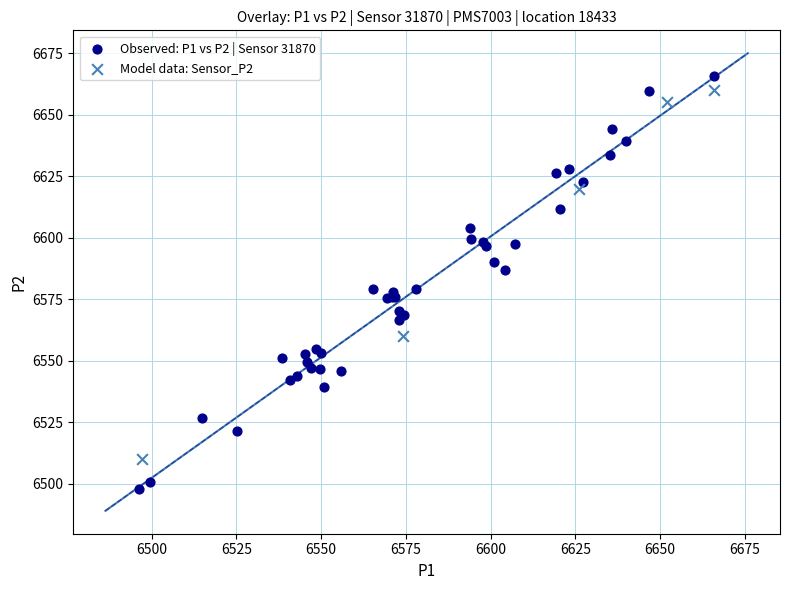

Which series contains the lowest Y value?

Observed: P1 vs P2 | Sensor 31870